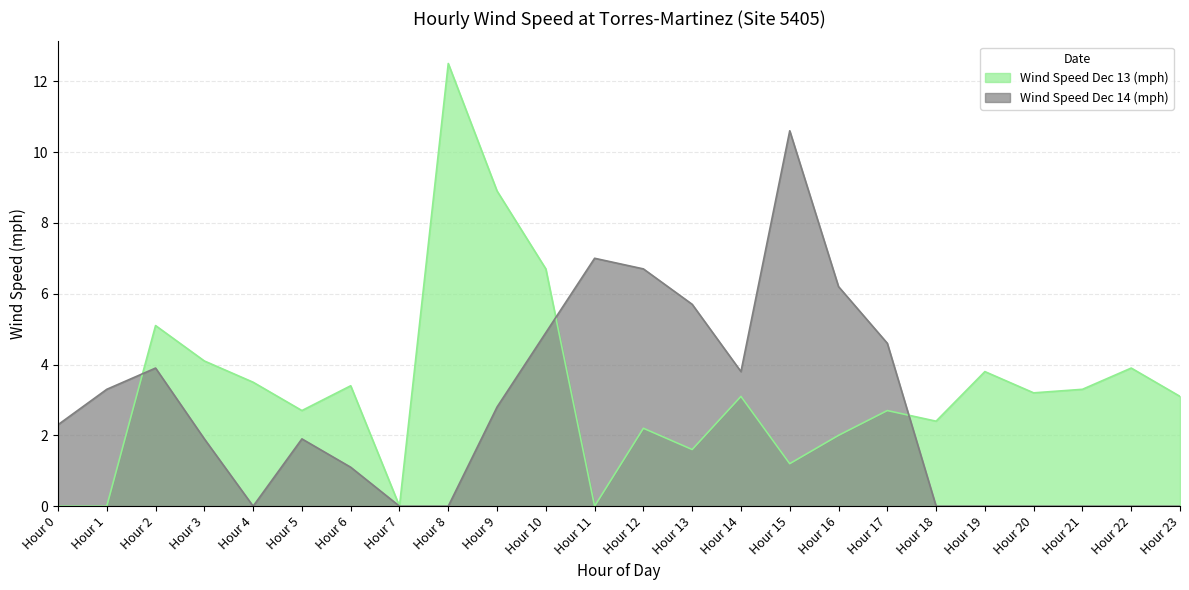

At which label is Wind Speed Dec 13 (mph) closest to 6?

Hour 10